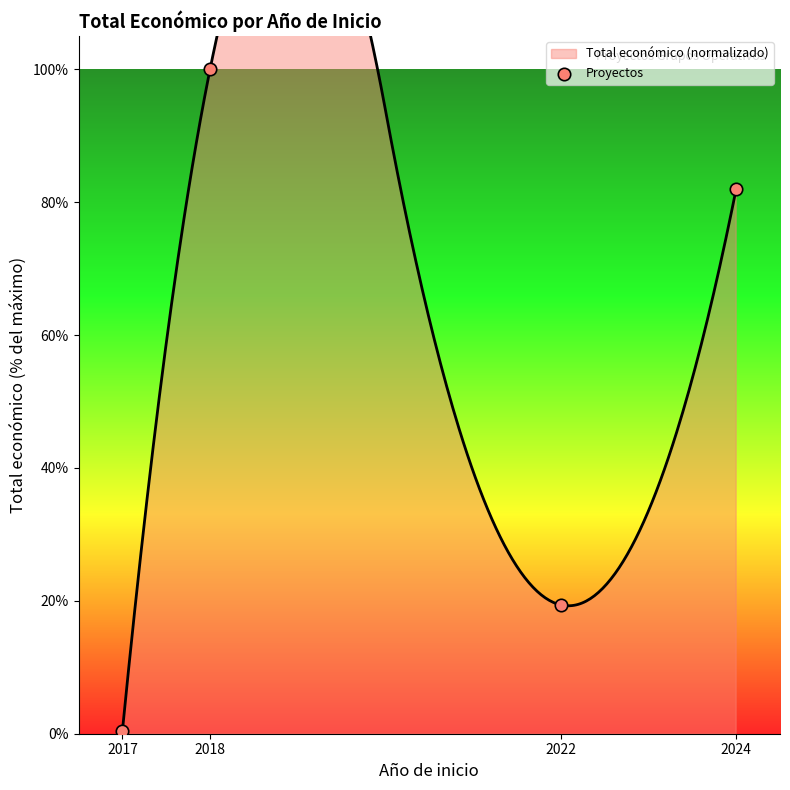

What is the change in value from 2018 to 2022?

-80.6